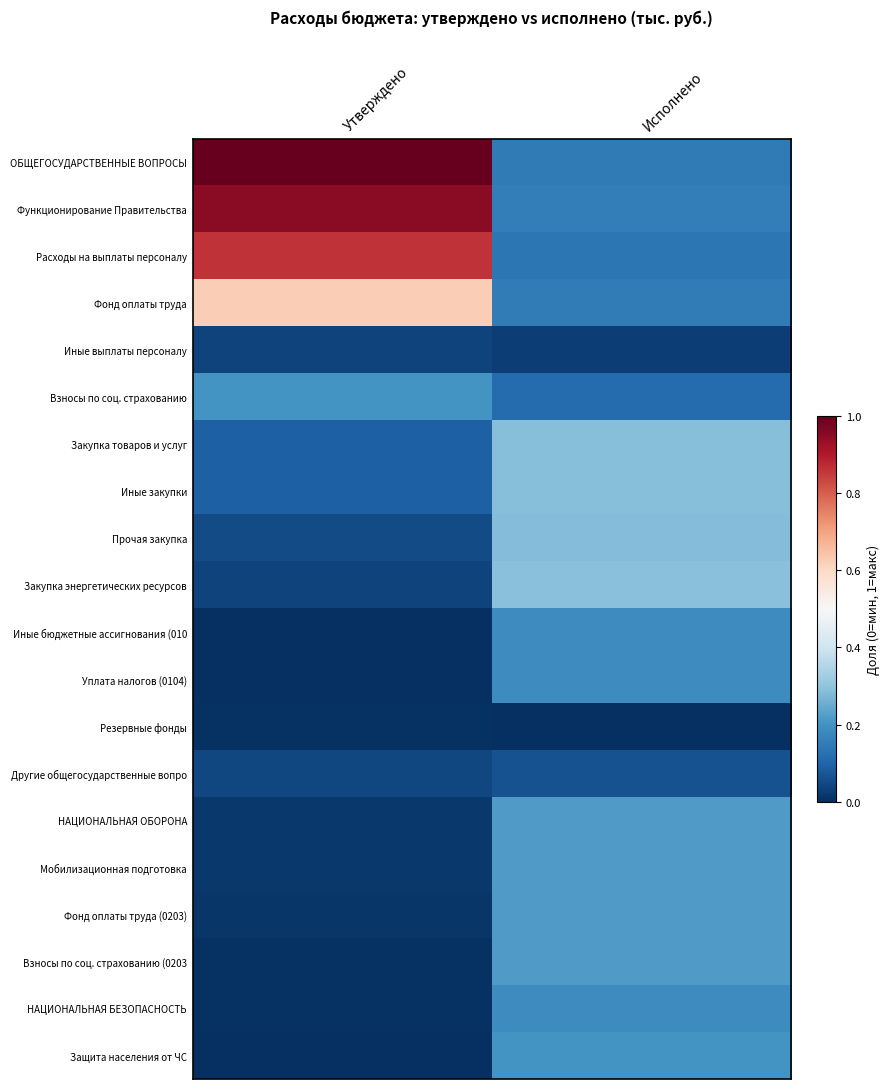

What is the spread (max minus min) of values at Исполнено?

0.3